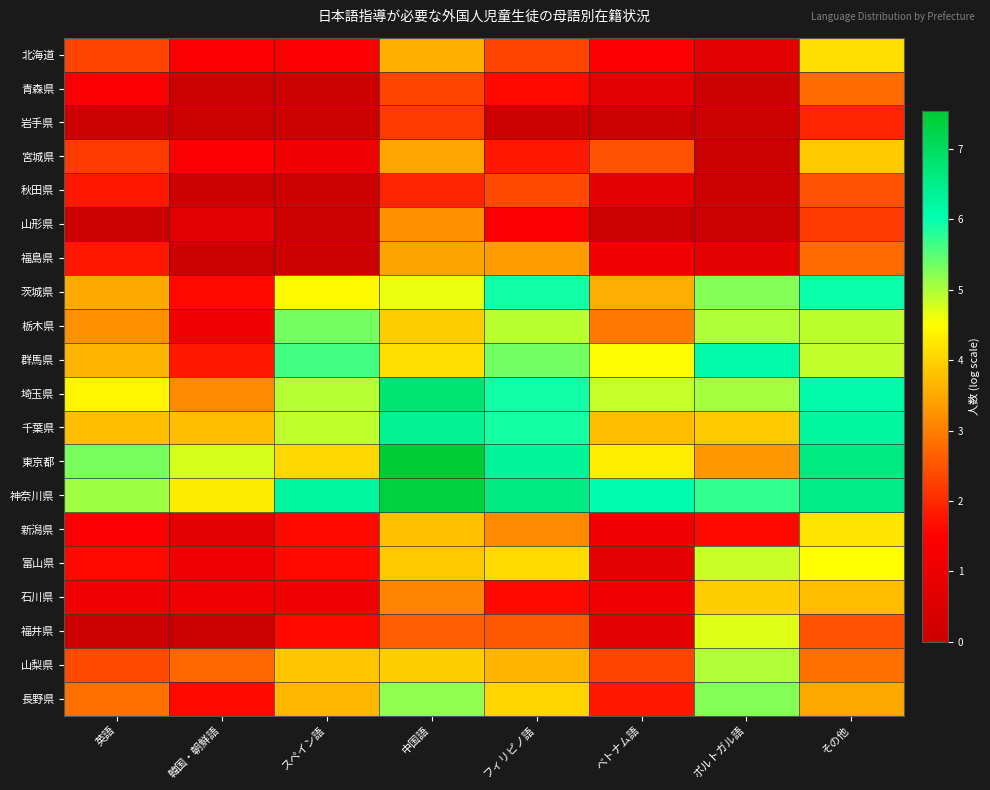

How many series are shown in this chart?

20